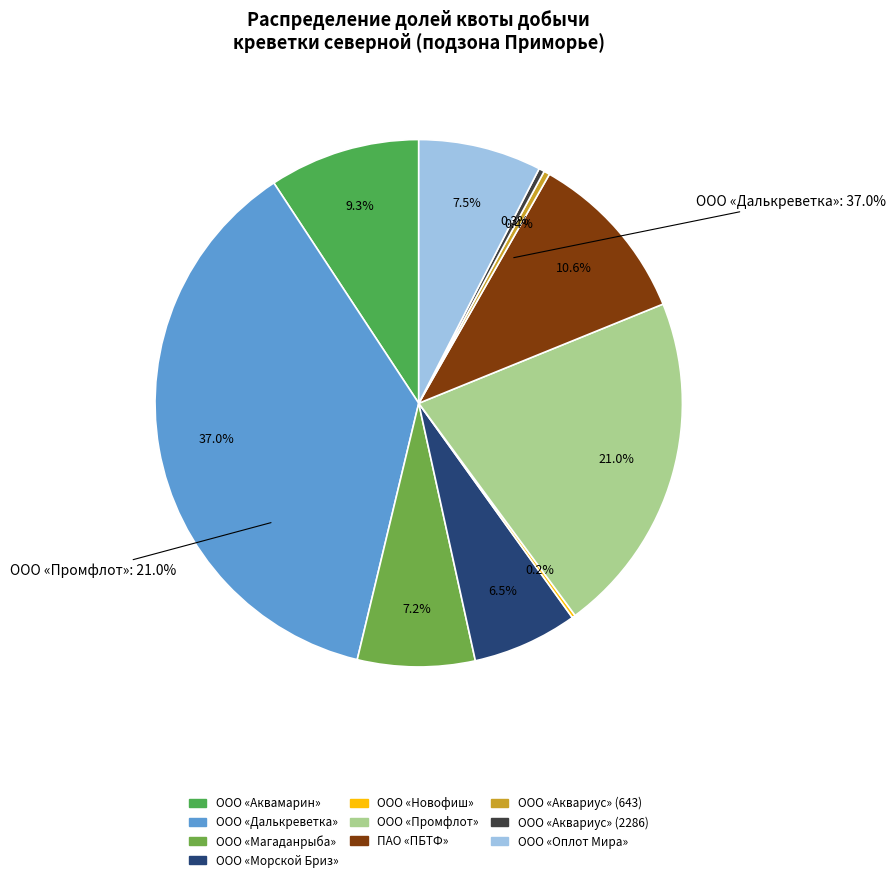

To the nearest percent, what percentage of the pie is ООО «Аквамарин»?

9%